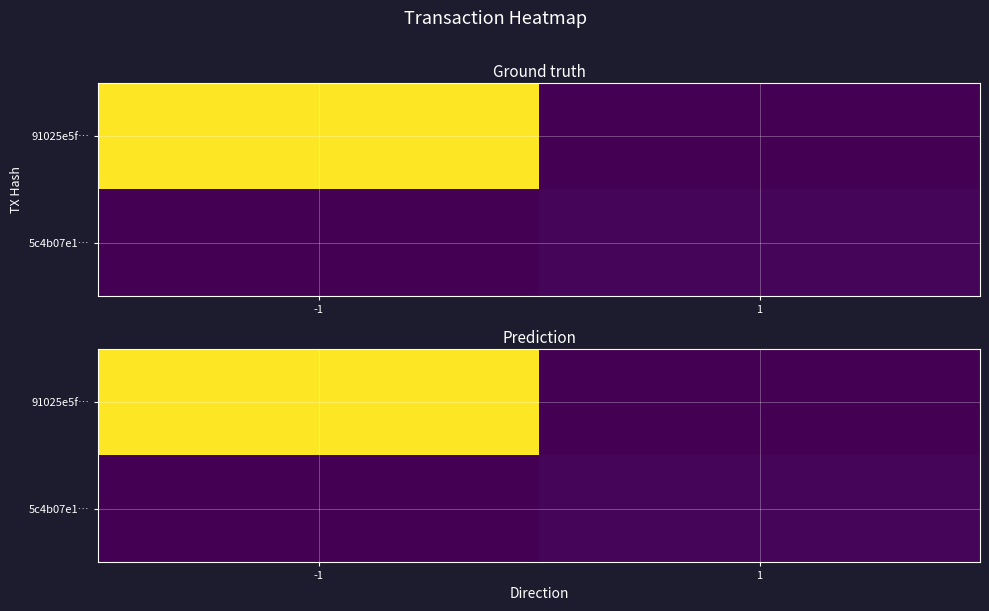

Which series has the widest spread of values?

91025e5f…